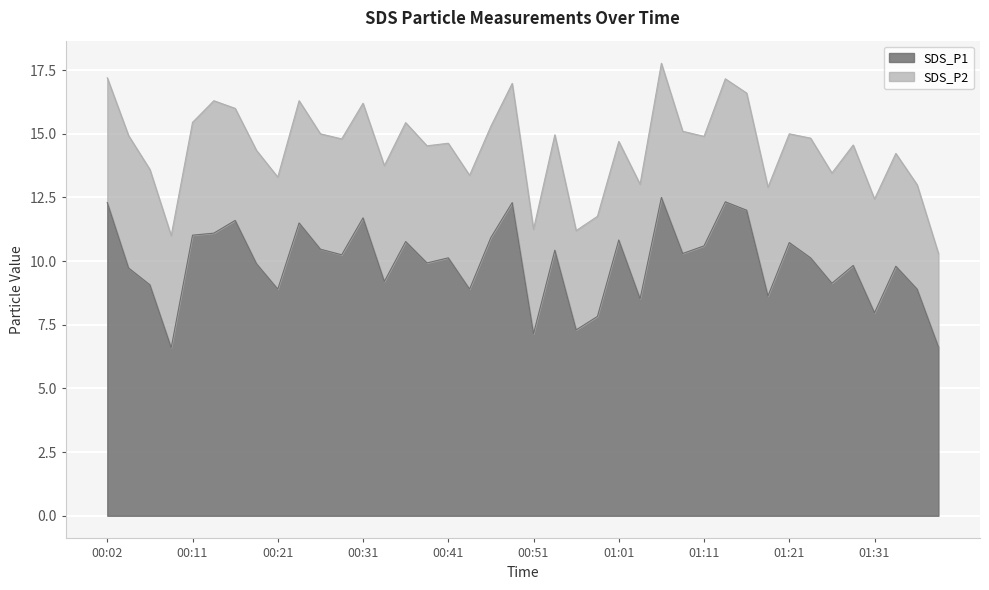

How many data points are less than 10?

19